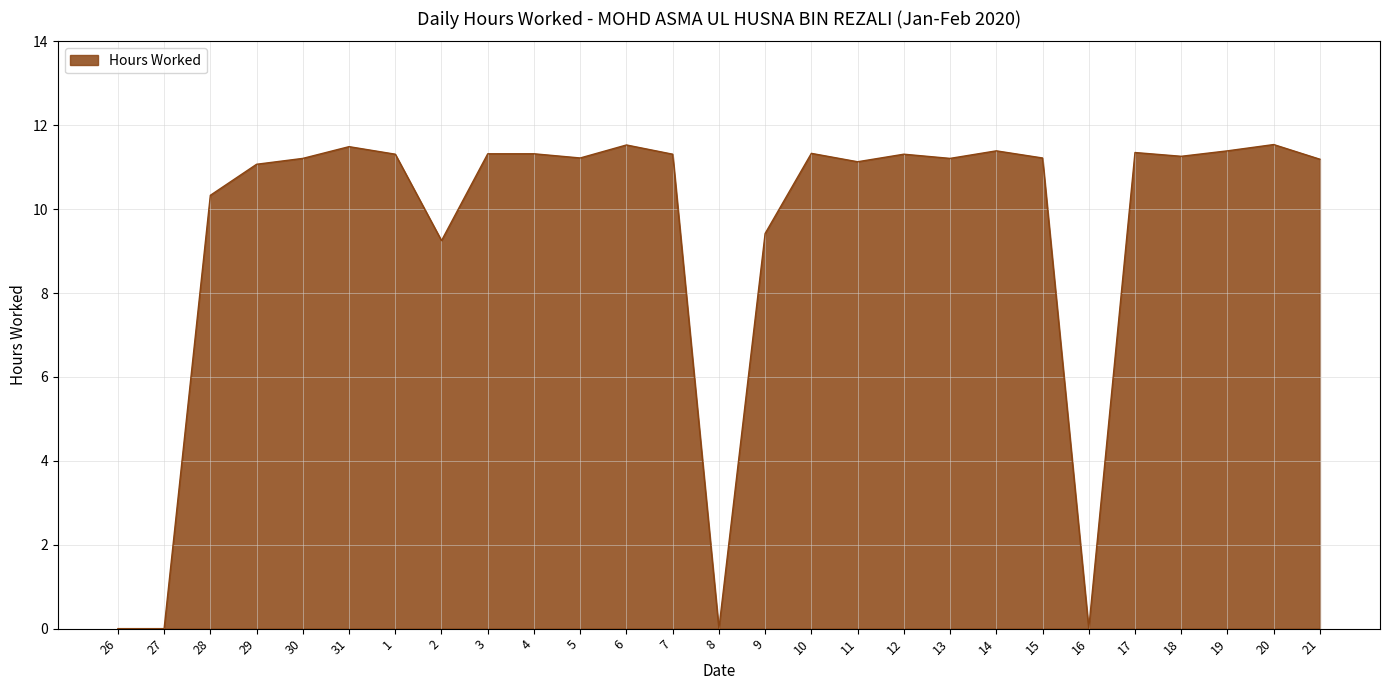

Read the value at 5.

11.2